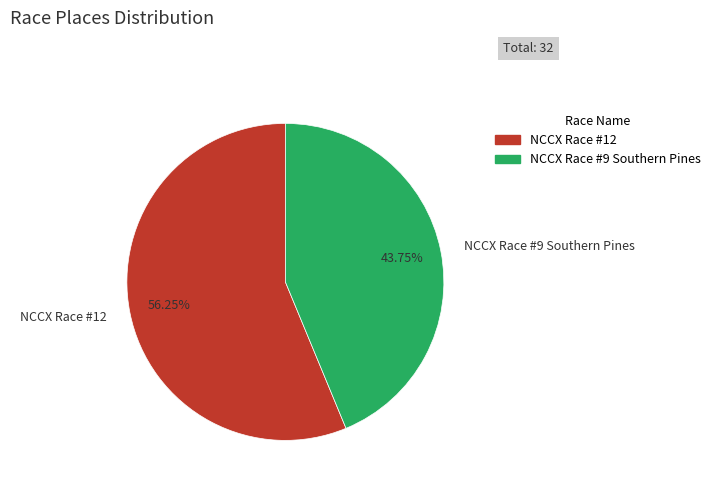

Is it true that NCCX Race #12 is 68% of the pie?

False